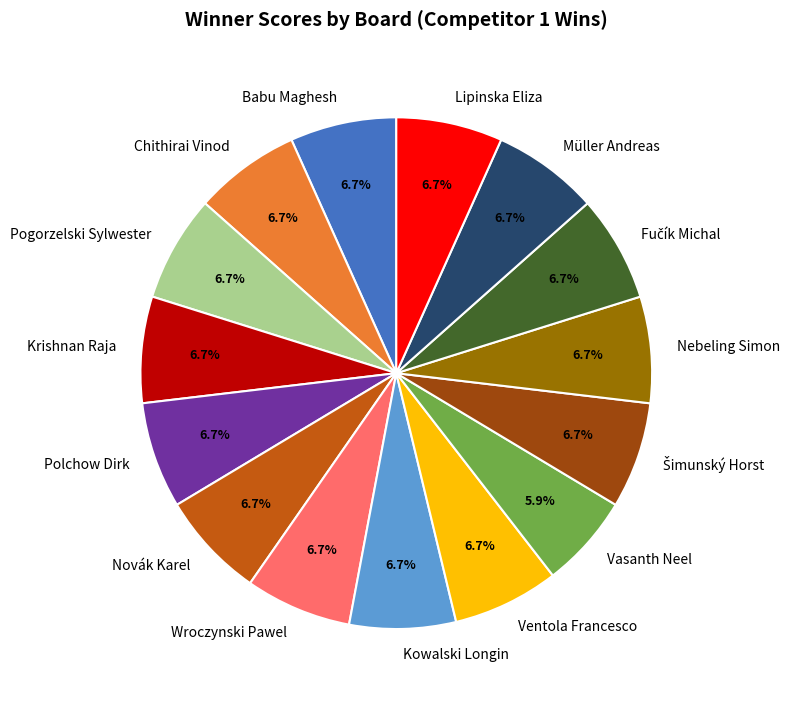

How many segments does this pie chart have?

15